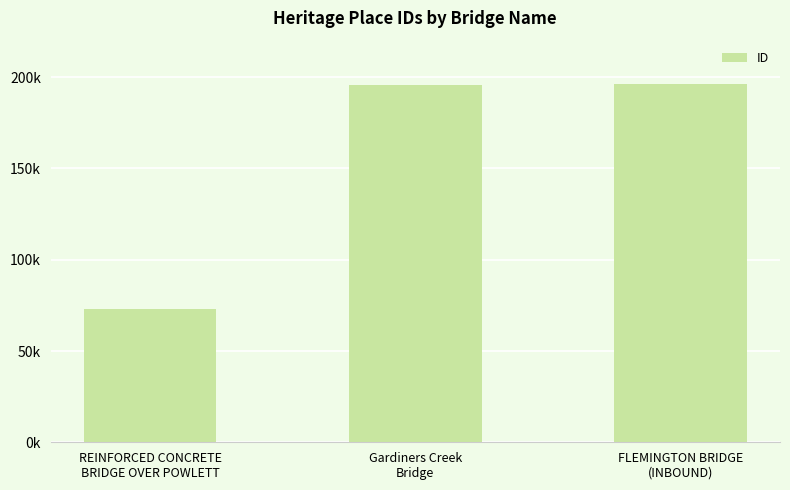

Are the bars horizontal?

No